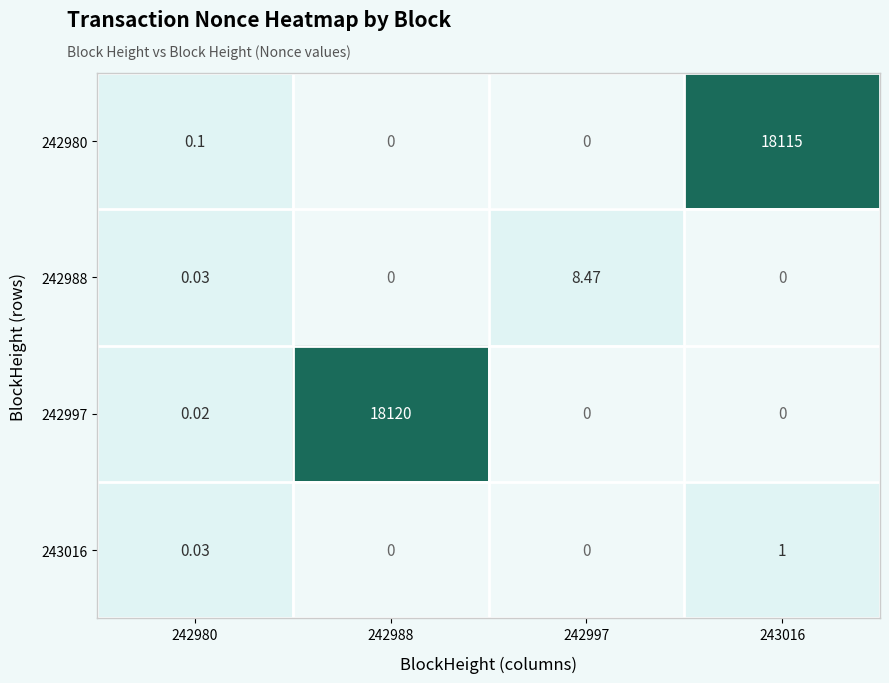

Is the value of 242988 at 242980 greater than the value of 243016 at 243016?

No